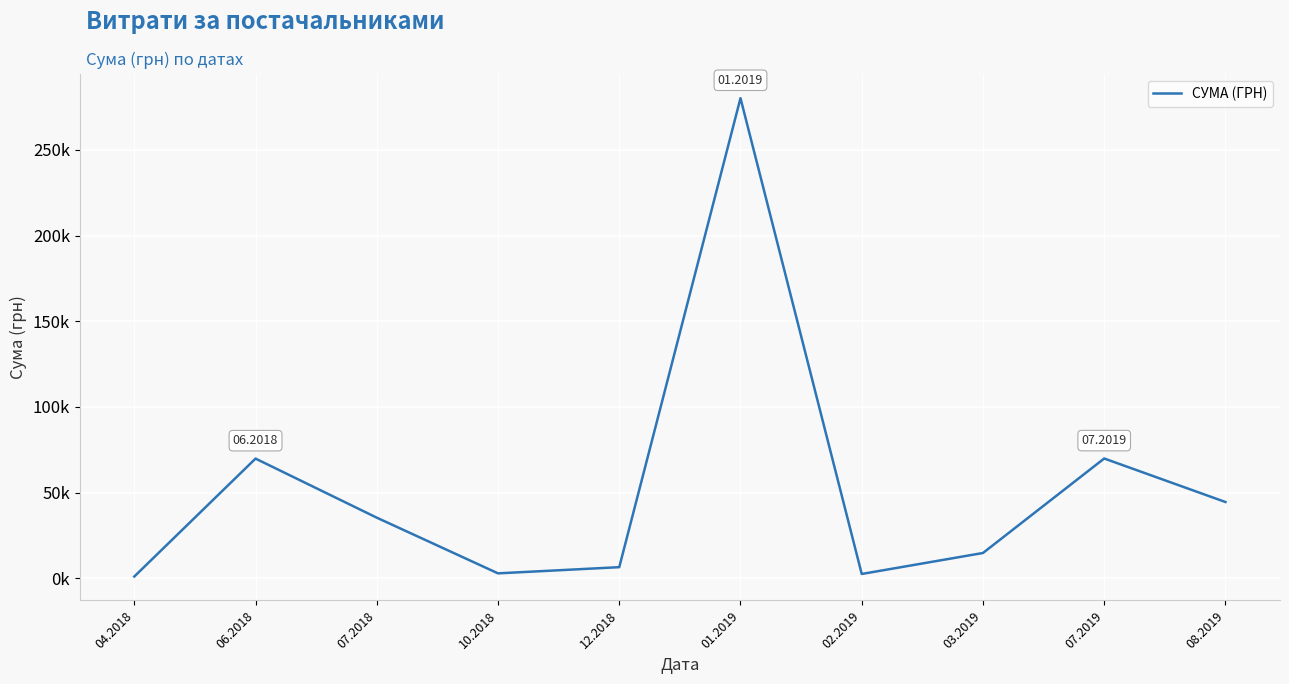

What position from the right is 10.2018?

7